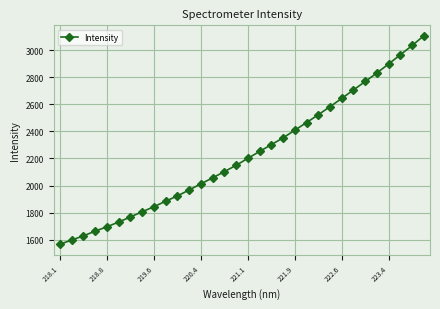

What is the value of the 1st point from the left?

1566.5